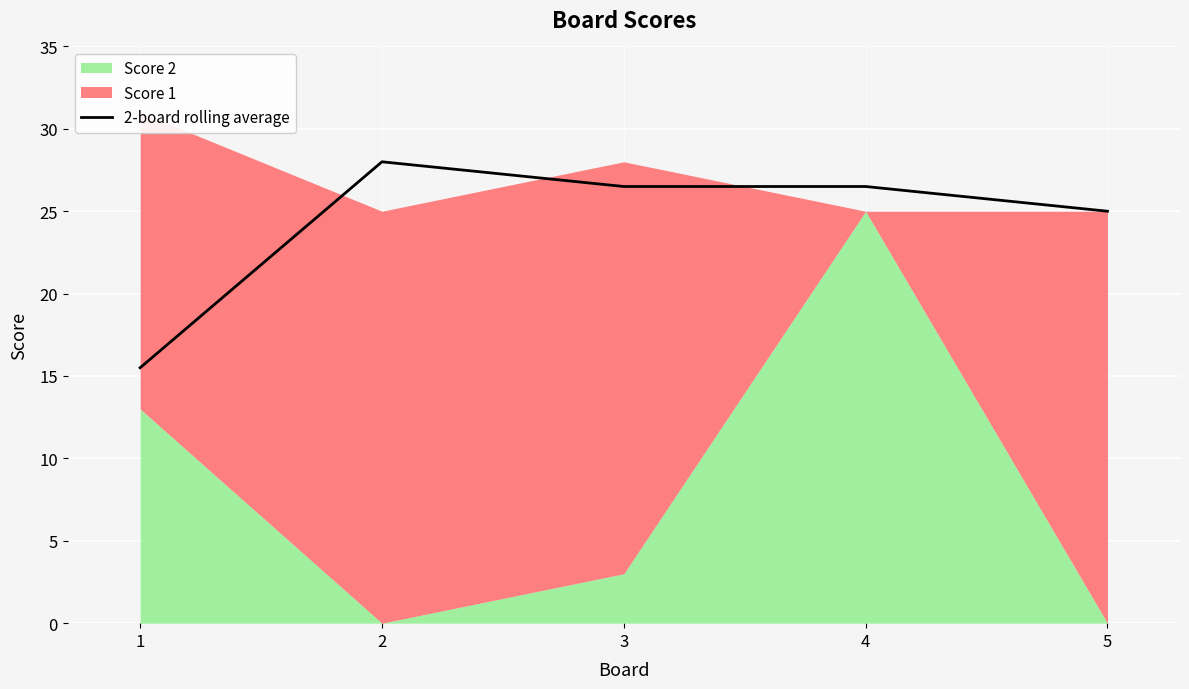

True or false: the data has more than 1 interior local peaks.

False